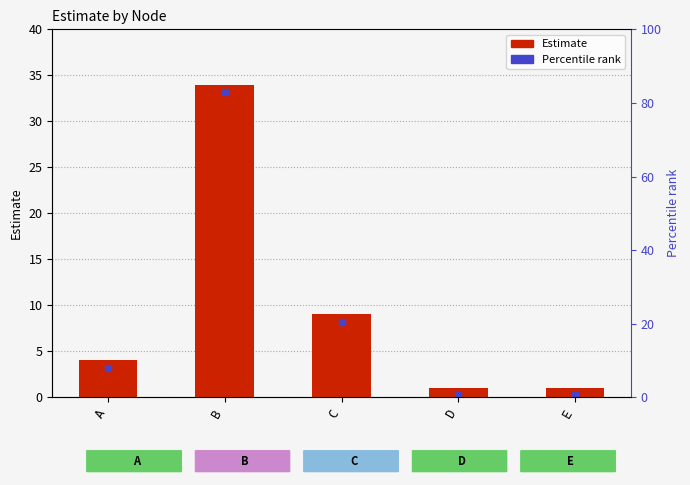

List the labels in order of value, smallest first.

D, E, A, C, B